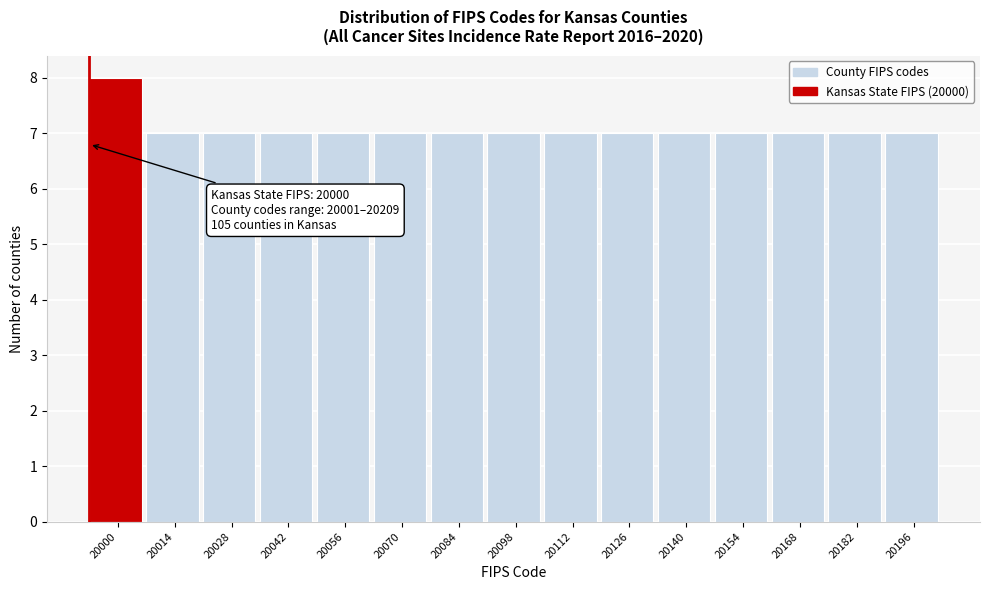

Reading left to right, what are all the values shown in this chart?

8	7	7	7	7	7	7	7	7	7	7	7	7	7	7